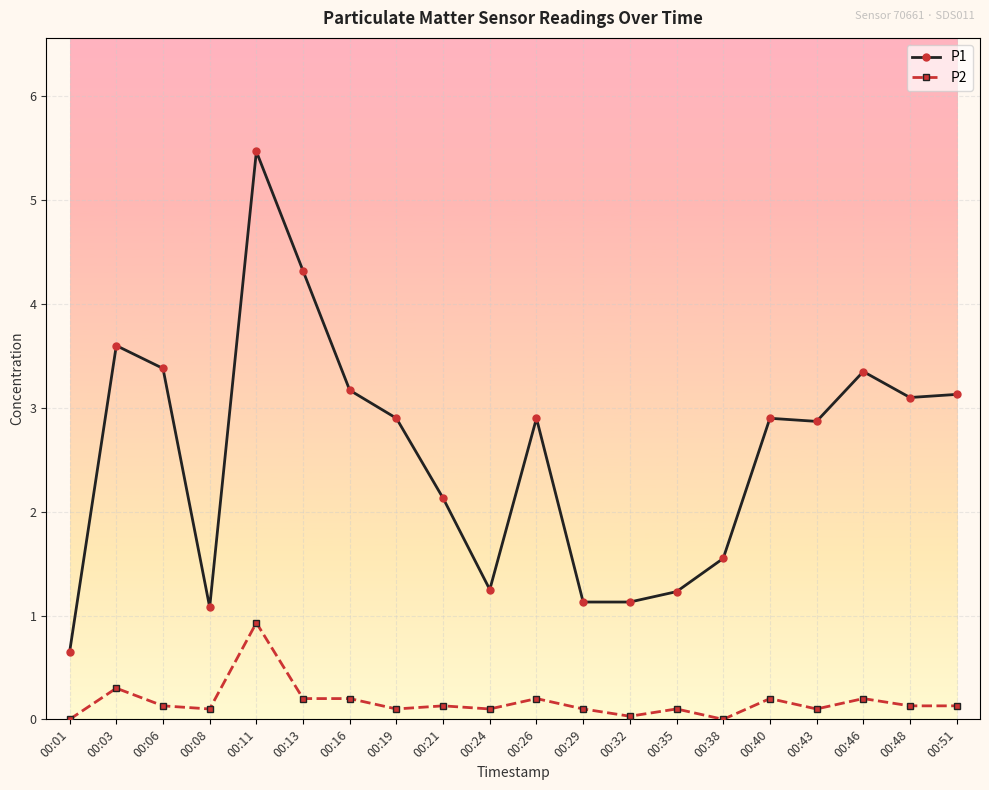

Is the value of P2 at 00:48 greater than the value of P1 at 00:16?

No